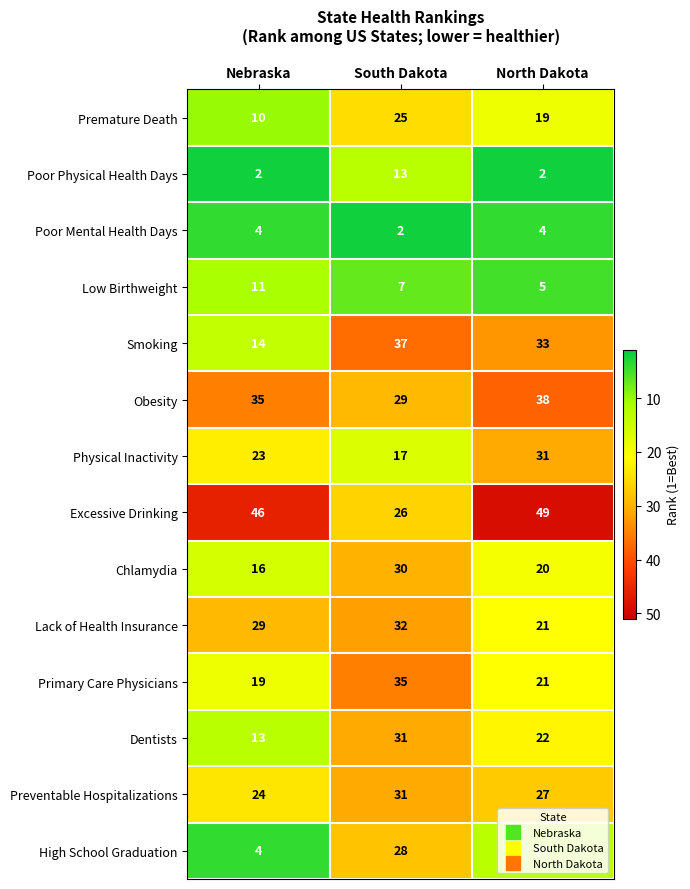

Which label corresponds to the largest value in the chart?

North Dakota